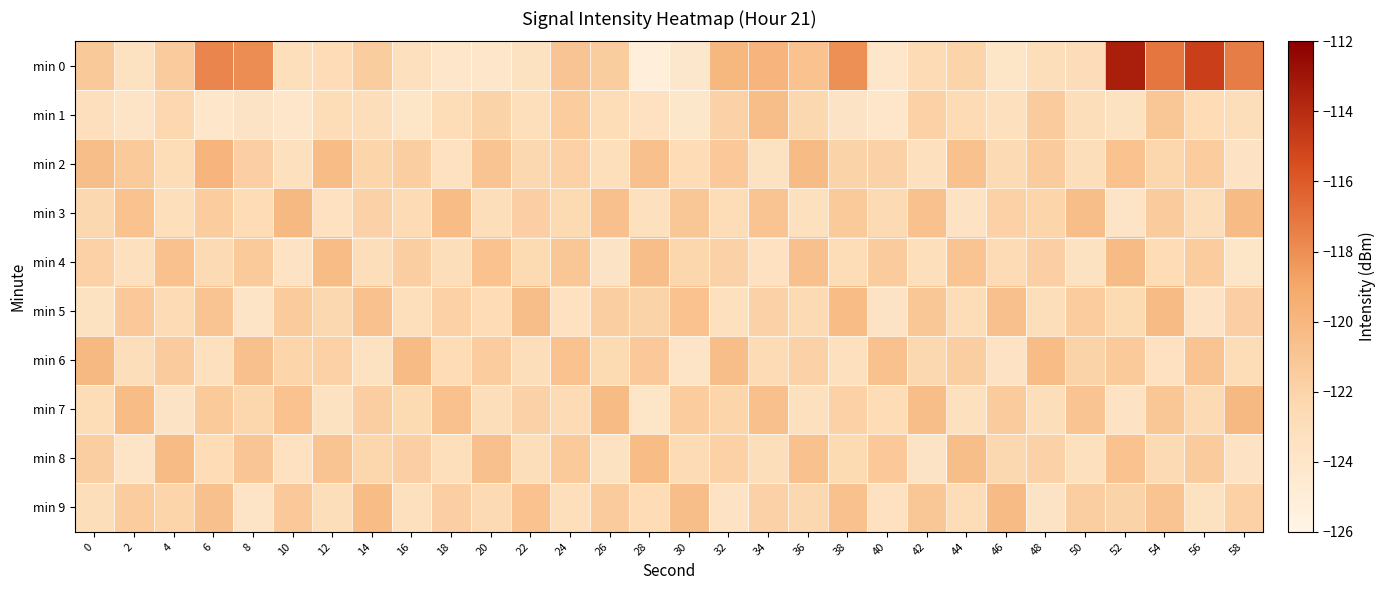

What is the spread (max minus min) of values at 22?

2.9